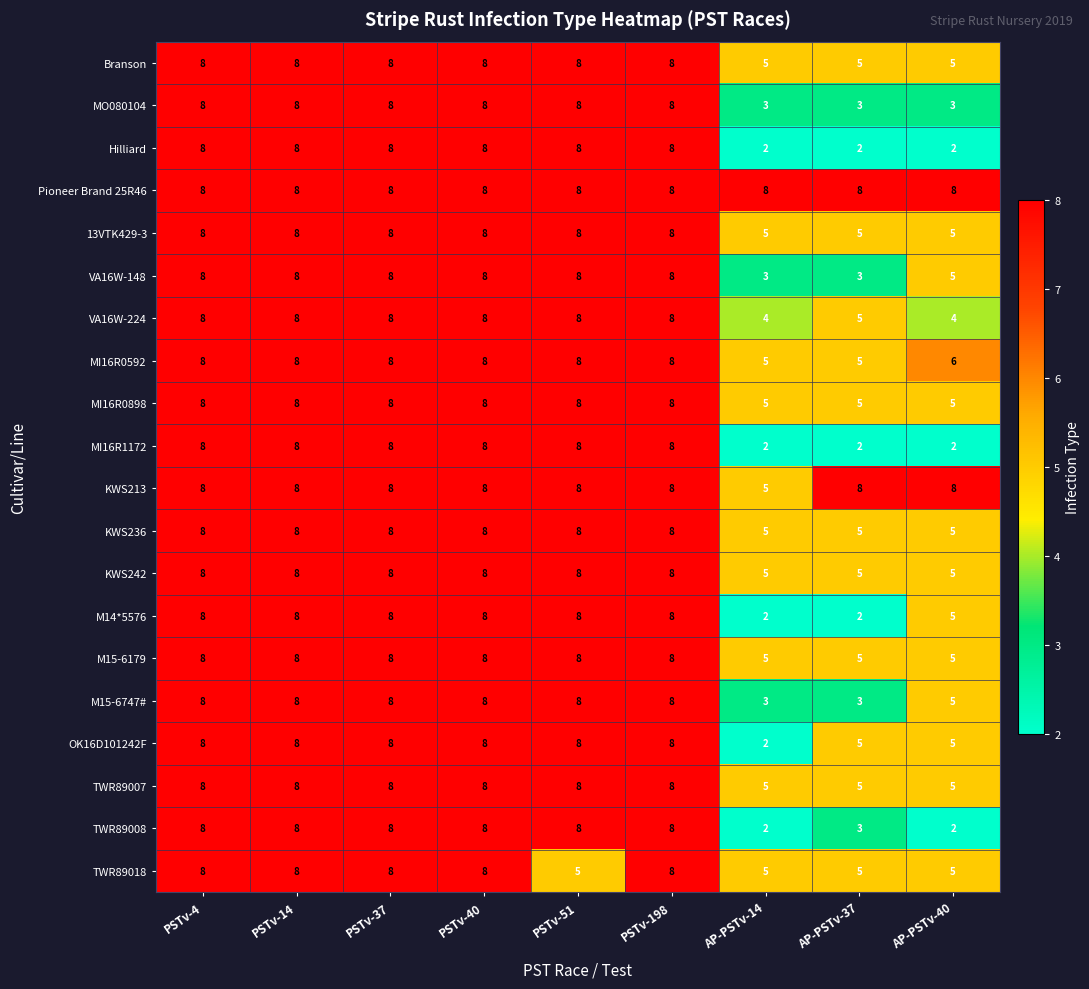

What is the difference between the highest and lowest values at AP-PSTv-40?

6